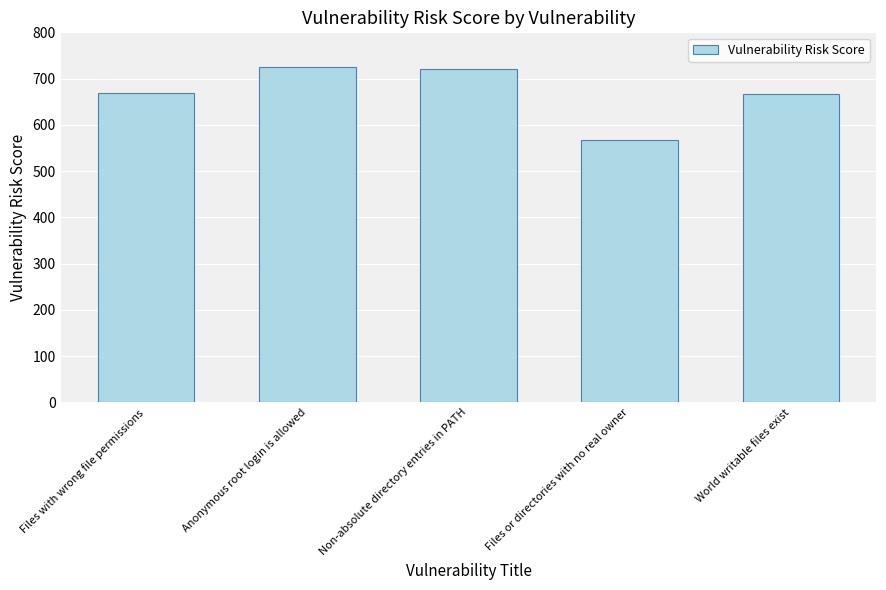

What is the difference between the second highest and minimum values?

153